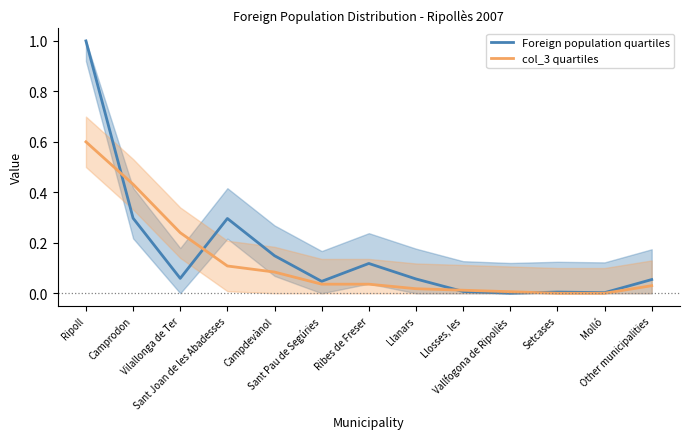

At how many categories does at least one series exceed 0?

13